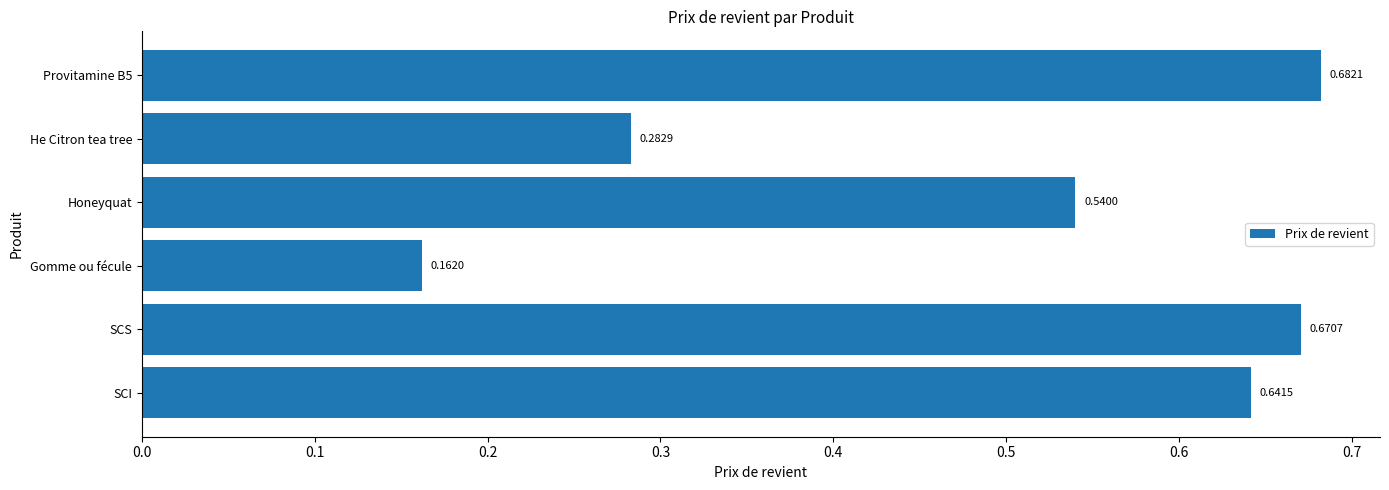

Which category has the lowest value across all series?

Gomme ou fécule